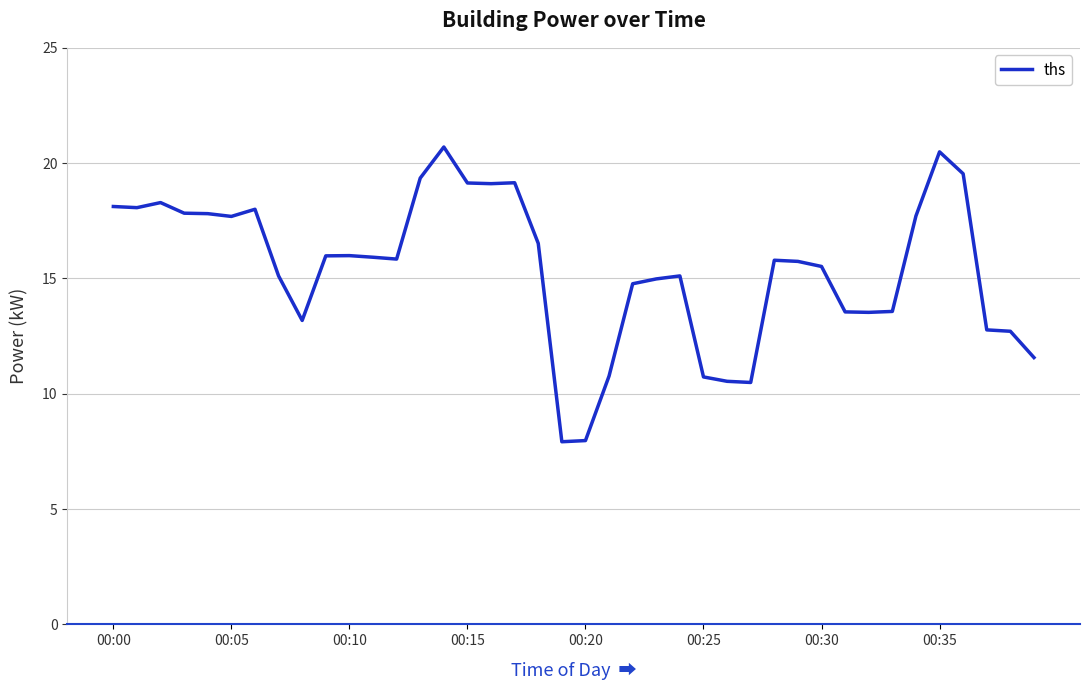

How many distinct data groups are displayed?

1